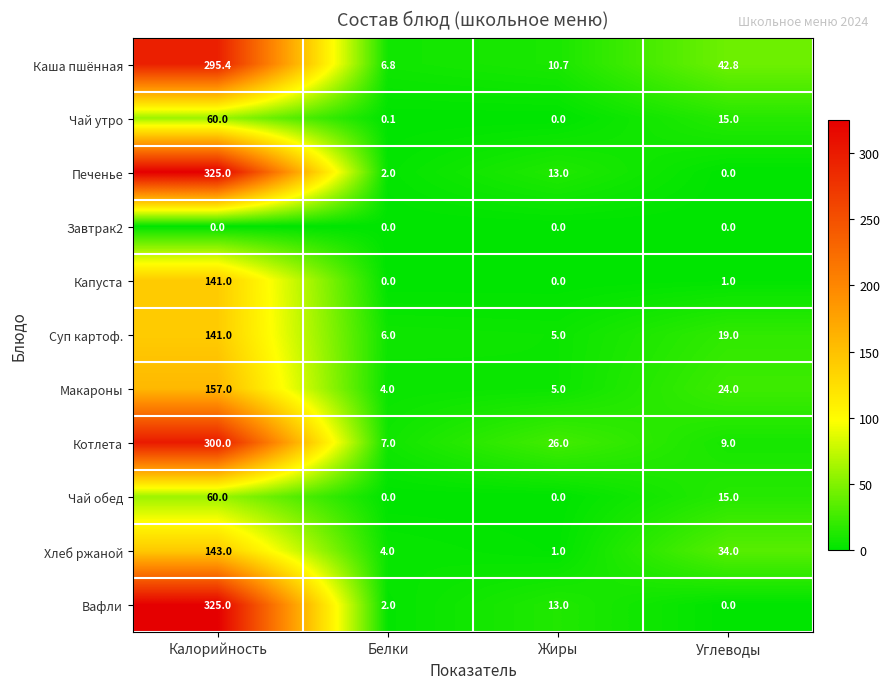

What value does the Котлета series have at Жиры?

26.0